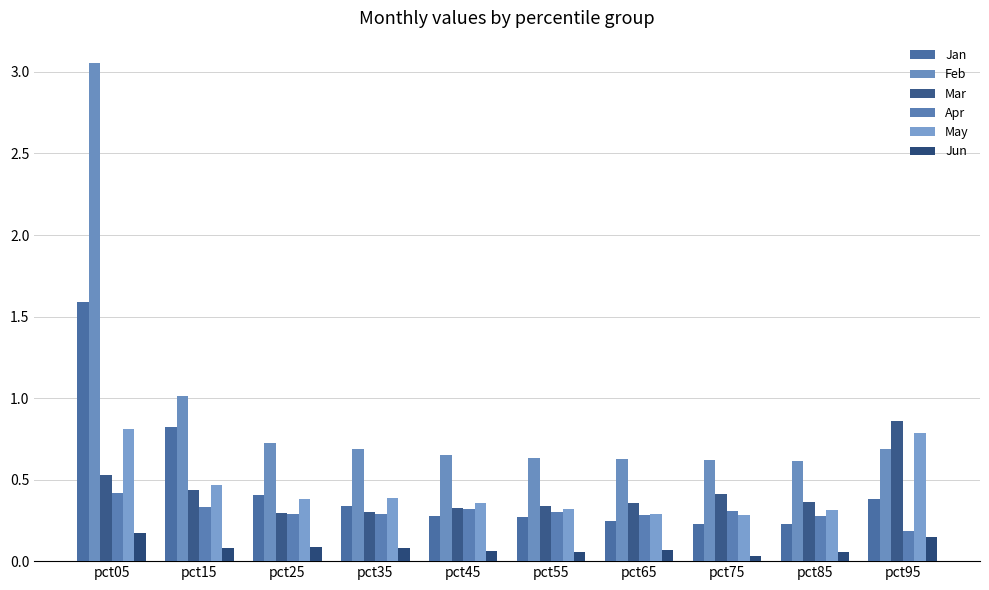

What is the sum of all Feb values?

9.3